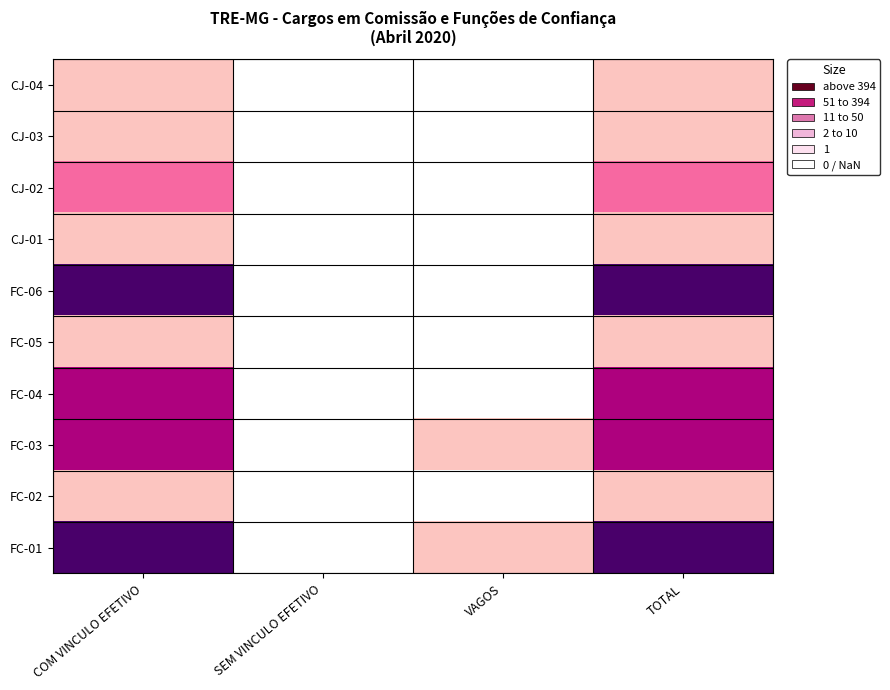

List the series in order of their overall mean, highest first.

CJ-04, CJ-03, CJ-02, CJ-01, FC-06, FC-05, FC-04, FC-03, FC-02, FC-01